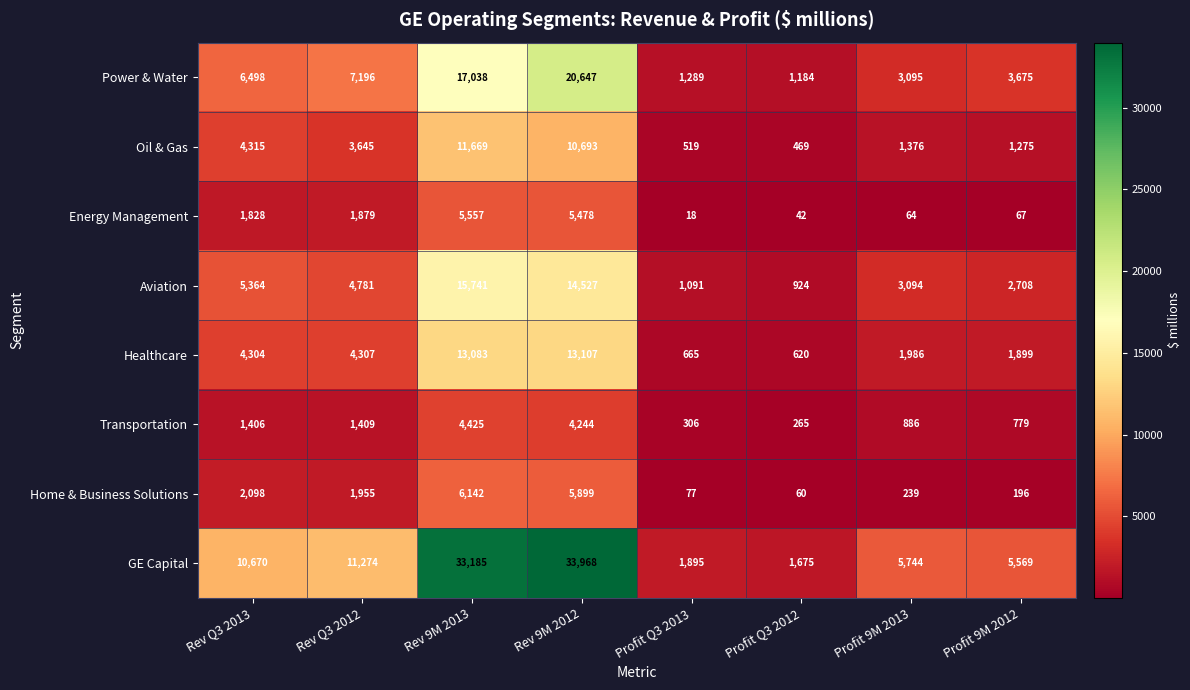

True or false: Transportation has a value of 120 at Profit Q3 2013.

False